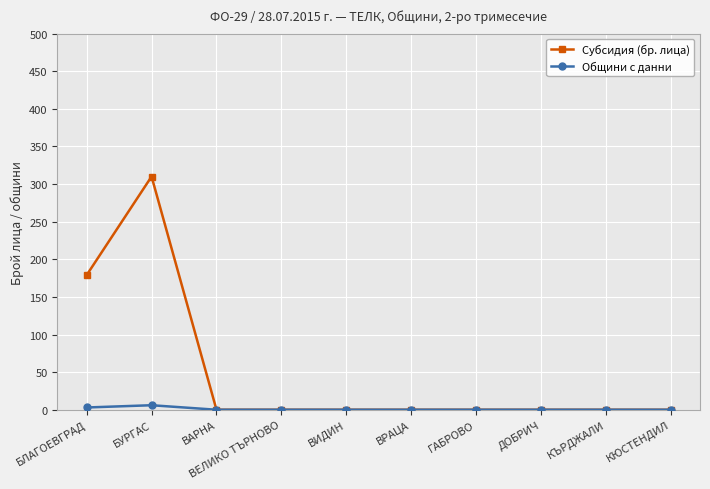

Which category has the highest value across all series?

БУРГАС